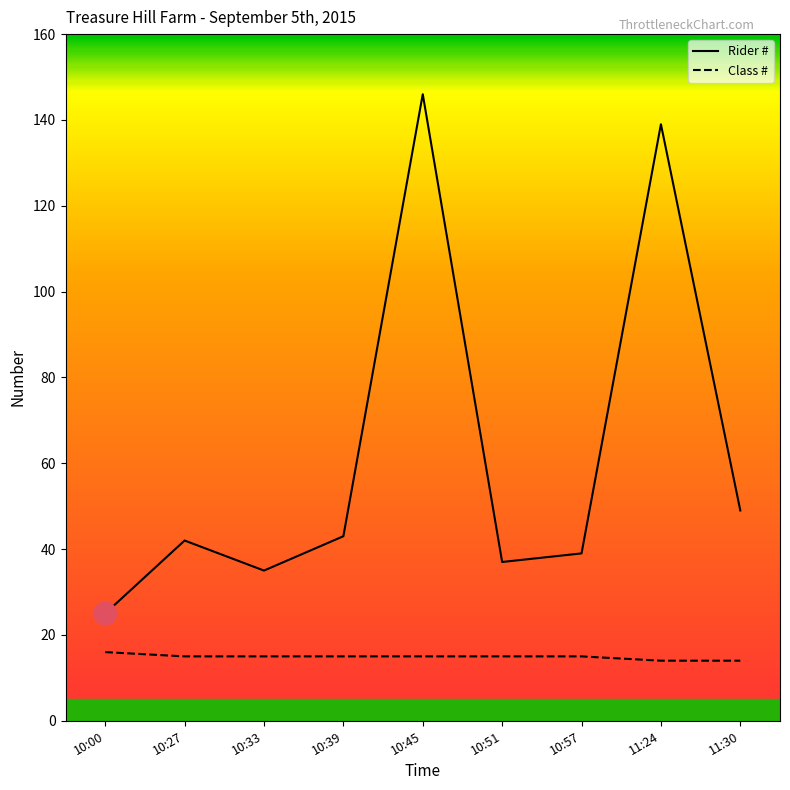

Which series changed the most between 10:33 and 11:30?

Rider #